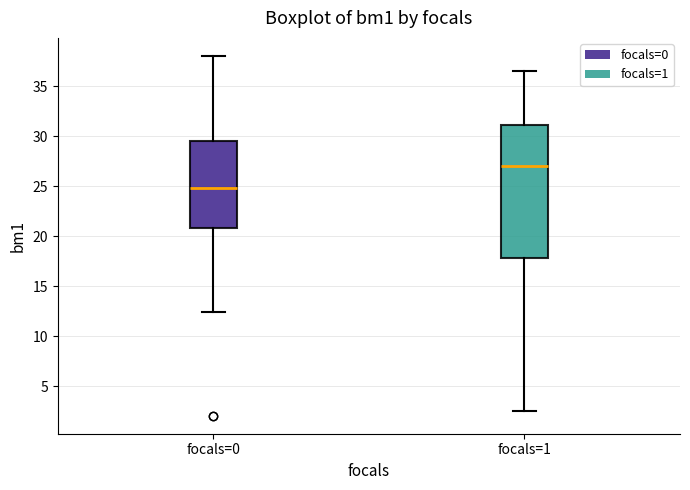

Where is the lower edge of the box for focals=1 on the y-axis? The values are not printed on the chart, so give them approximately, as read against the axis.

18.0